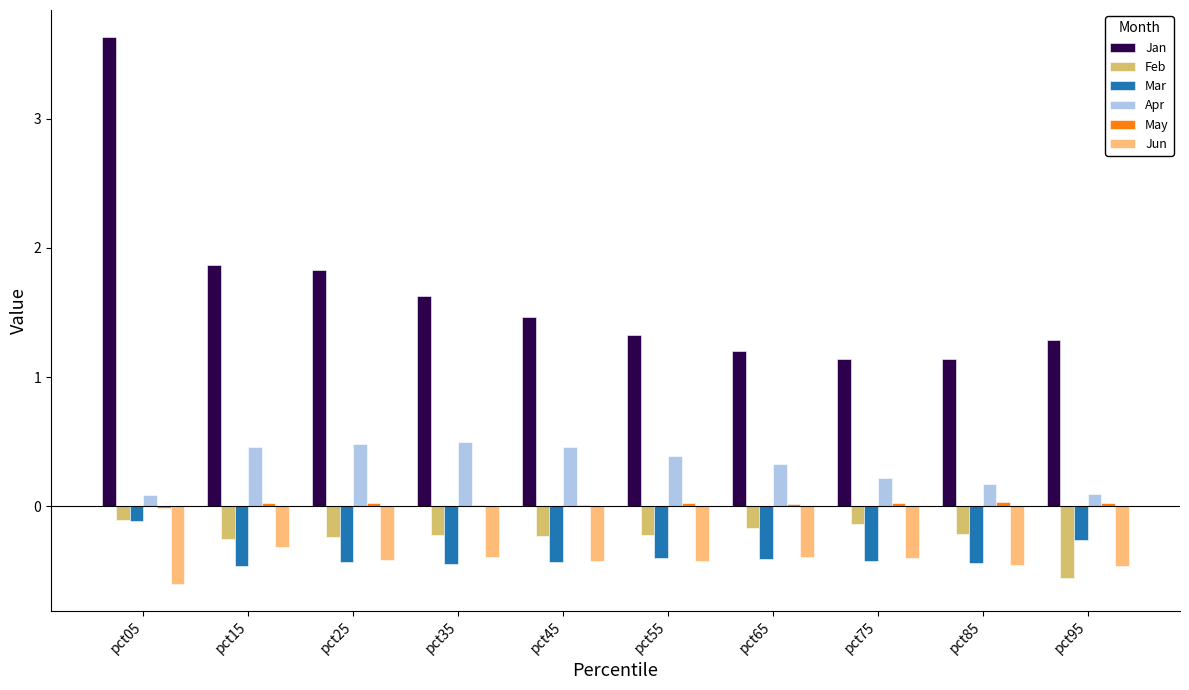

Which series has the largest total across all categories?

Jan